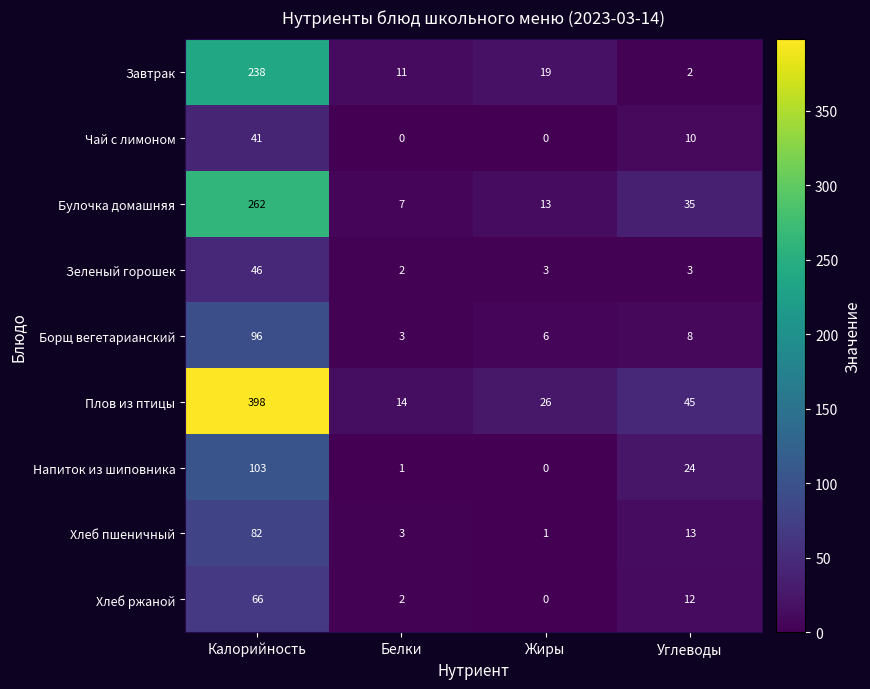

At which category is the sum across all series the highest?

Калорийность